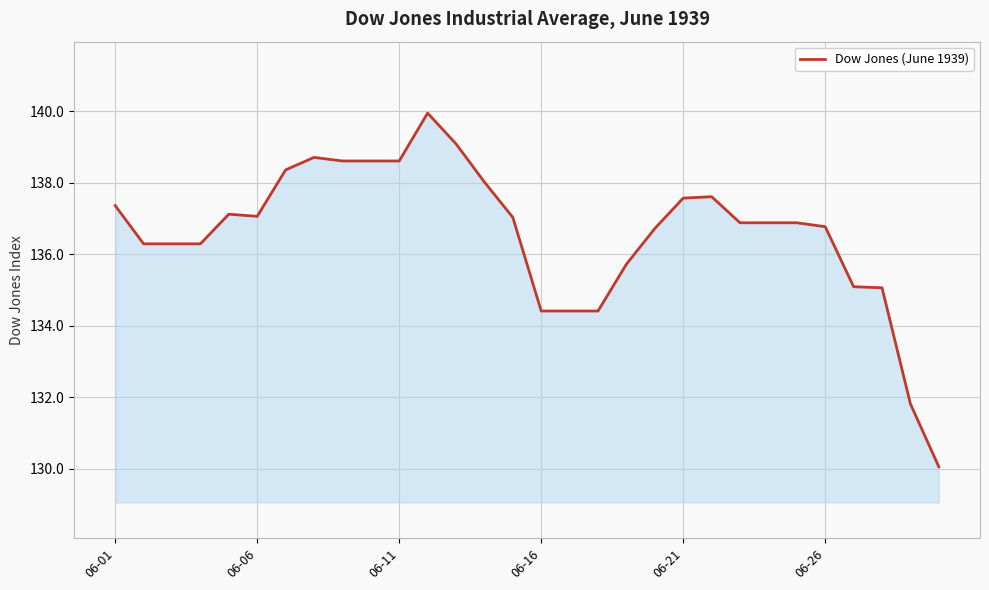

What is the minimum value shown in the chart?

130.1